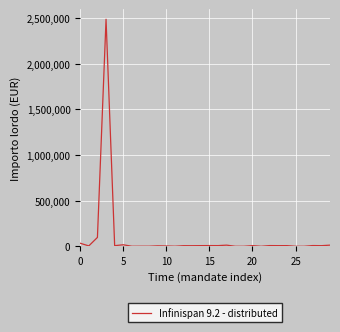

What is the difference between the maximum and minimum values?

2488969.9